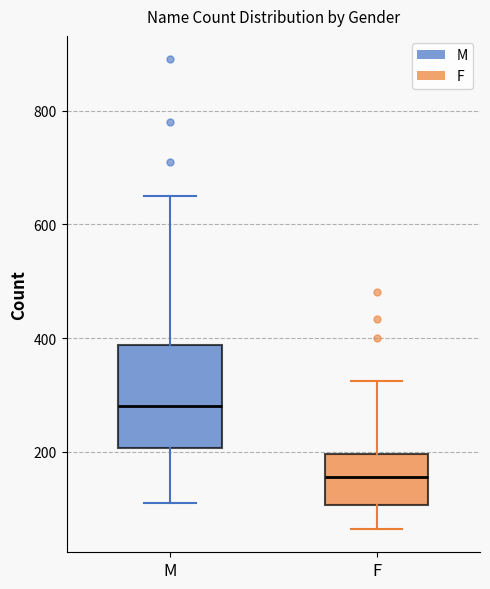

Reading left to right, transcribe this box plot: for each box, give where its median line is, the range the box spans, and where its two whiskers end, as read against the y-axis. The values are not printed on the chart, so give them approximately, as read against the axis.

M: median 280, box 200 to 380, whiskers 120 to 660
F: median 160, box 100 to 200, whiskers 60 to 320